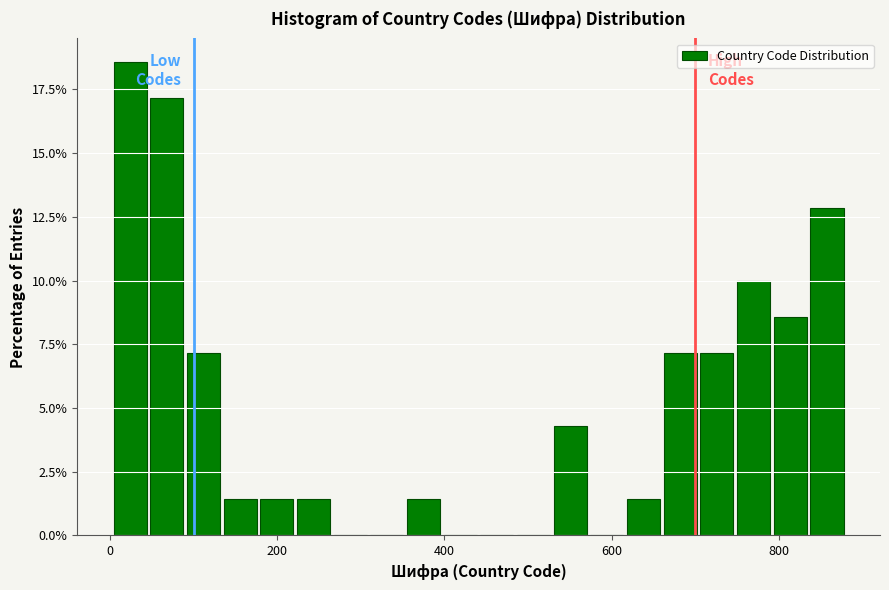

Read against the x-axis, roughly where is the centre of the tallest bar?

20